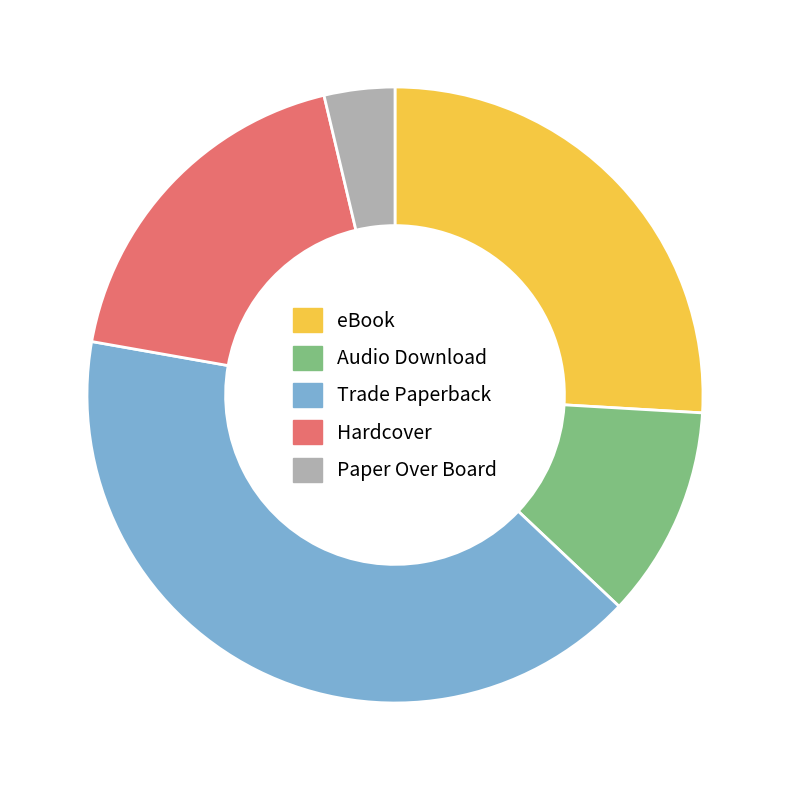

The Audio Download slice represents 20% of the pie. True or false?

False